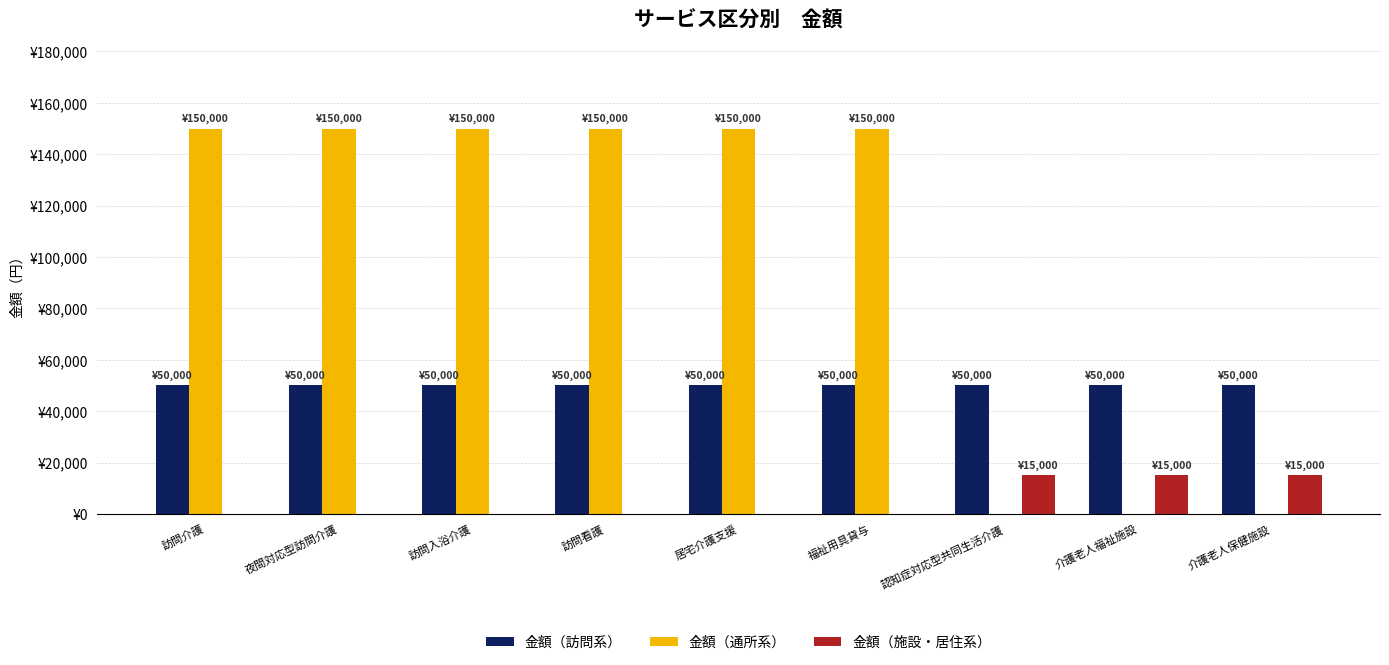

What is the value of the 金額（施設・居住系） bar at the 9th from the left?

15000